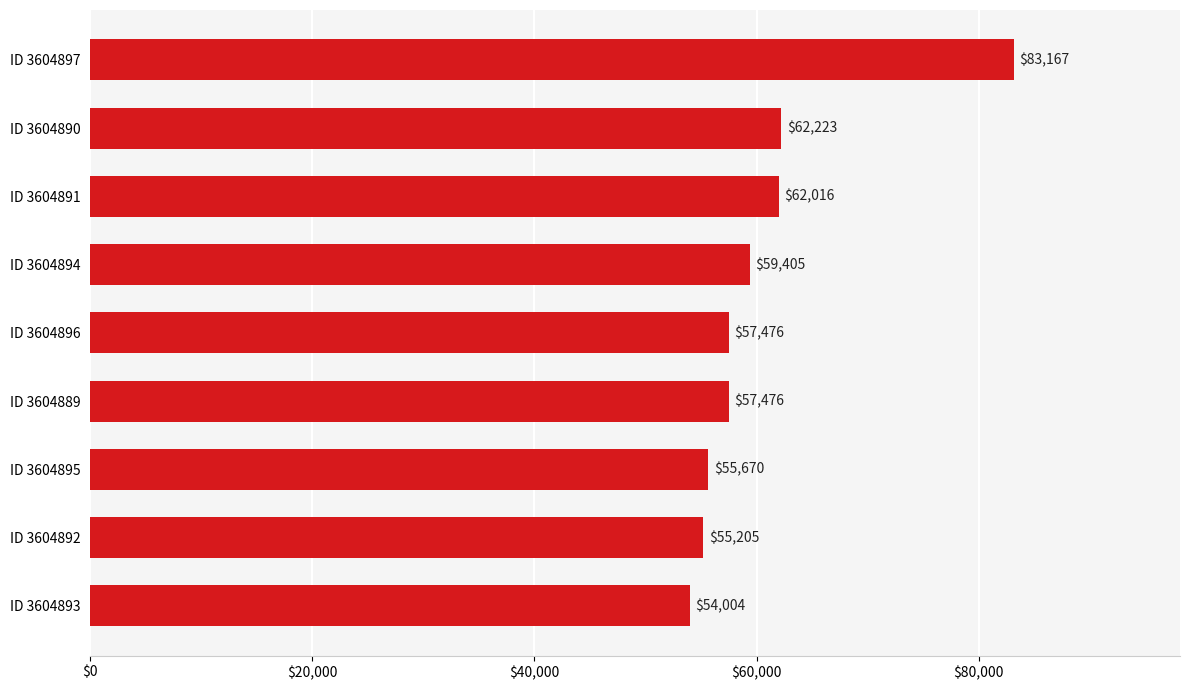

What is the average value?

60738.0